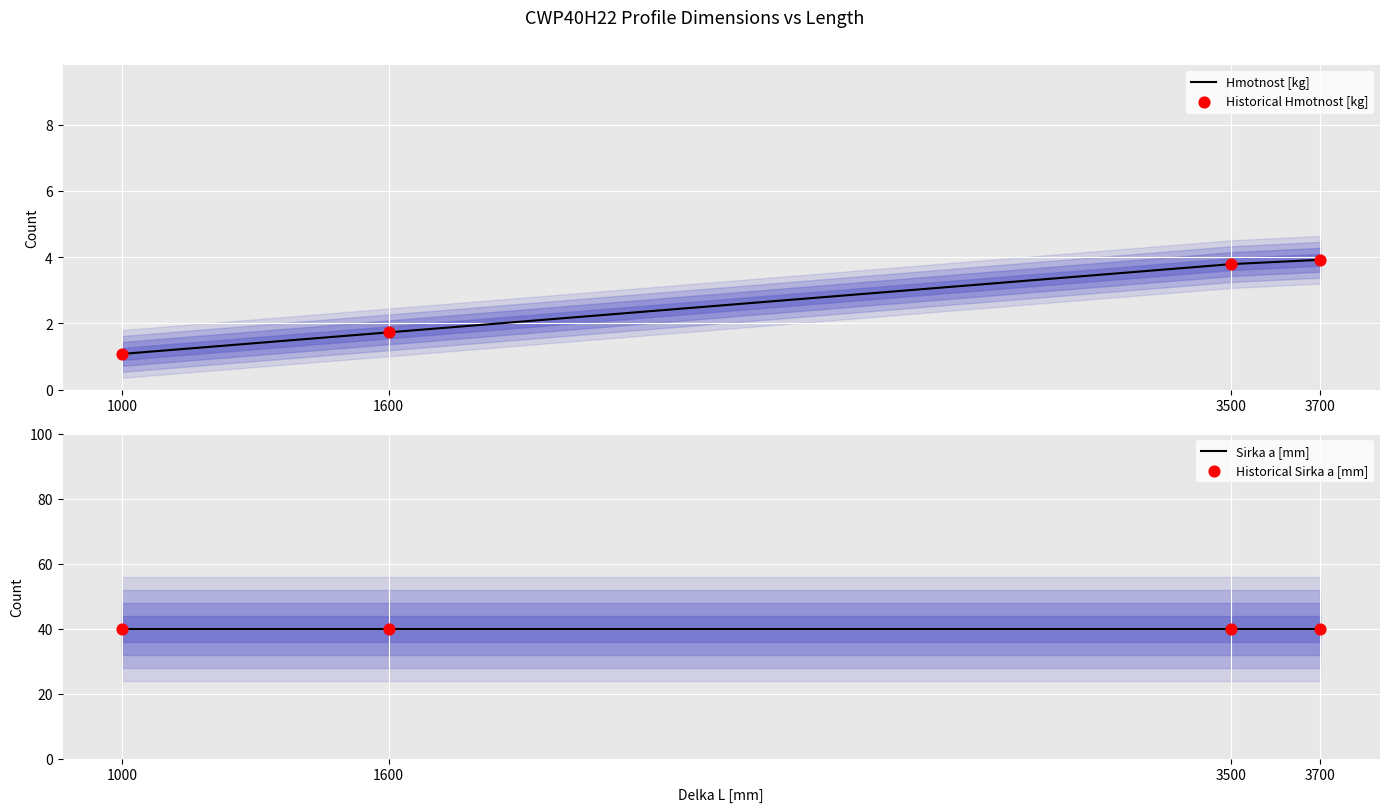

What is the total value across all series at 1600?

83.5